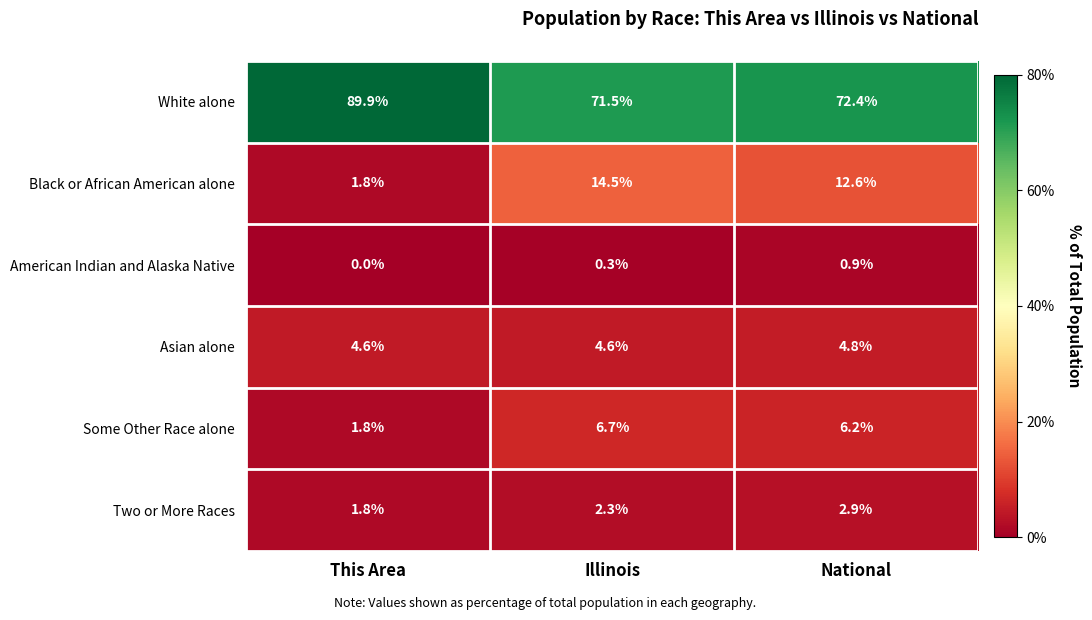

Rank the series at Illinois from lowest to highest value.

American Indian and Alaska Native, Two or More Races, Asian alone, Some Other Race alone, Black or African American alone, White alone